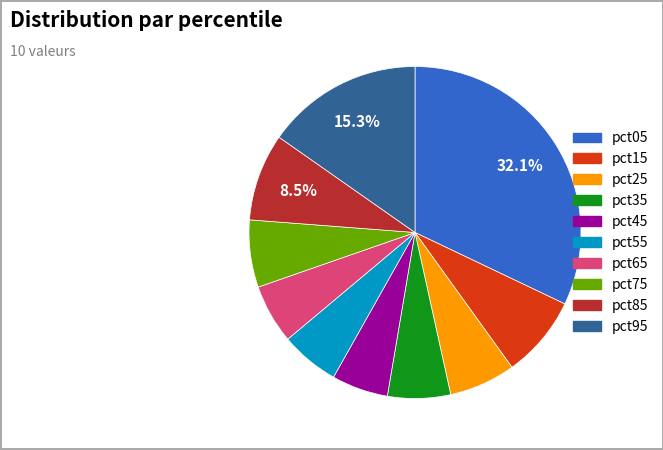

Is there a majority slice in this chart?

No